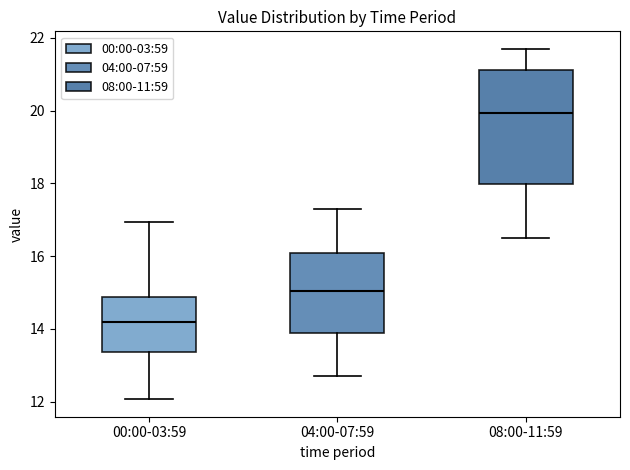

Where does the lower whisker of the box for 08:00-11:59 end on the y-axis? The values are not printed on the chart, so give them approximately, as read against the axis.

16.6